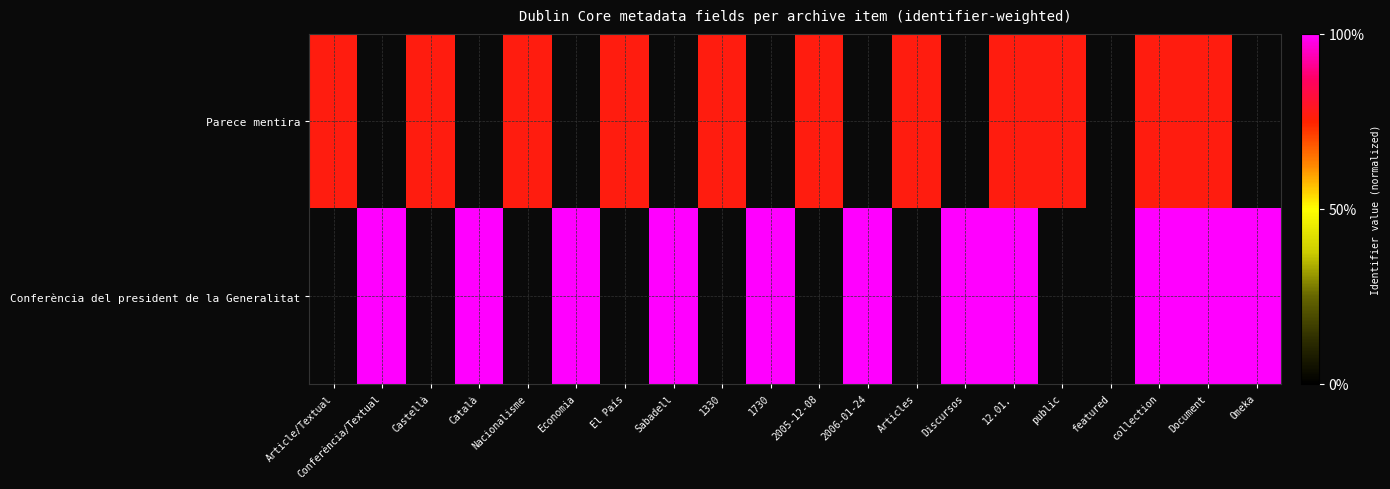

How many positive values does the Conferència del president de la Generalitat series have?

11